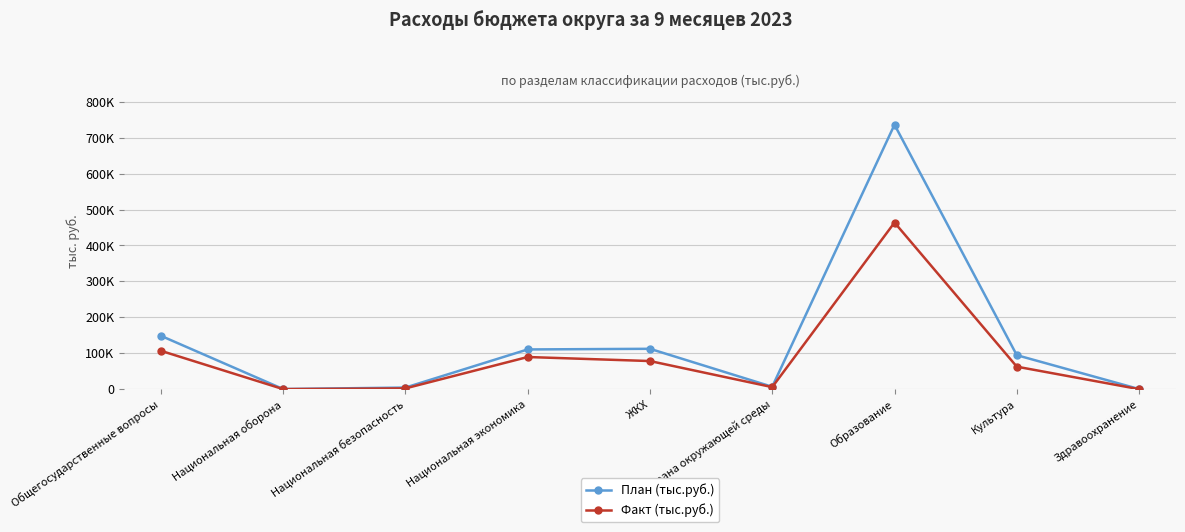

At which label is План (тыс.руб.) closest to 368276?

Общегосударственные вопросы